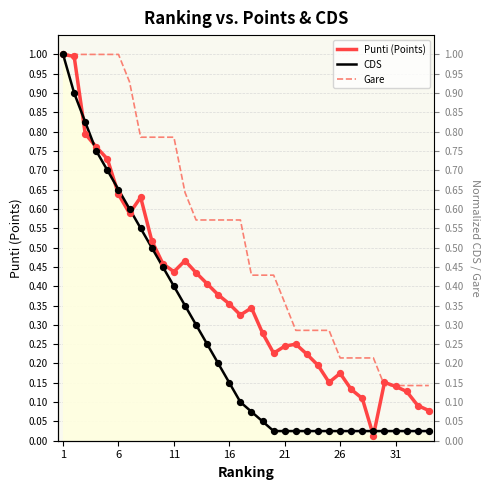

Which series reaches the minimum Y coordinate?

Punti (Points)